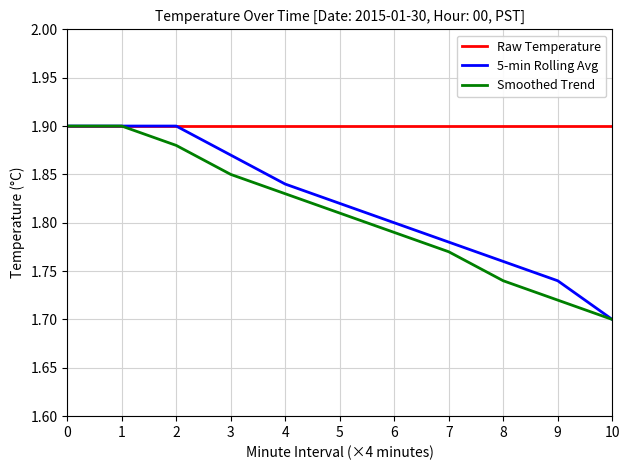

True or false: Smoothed Trend has a value of 1.9 at 1.

True